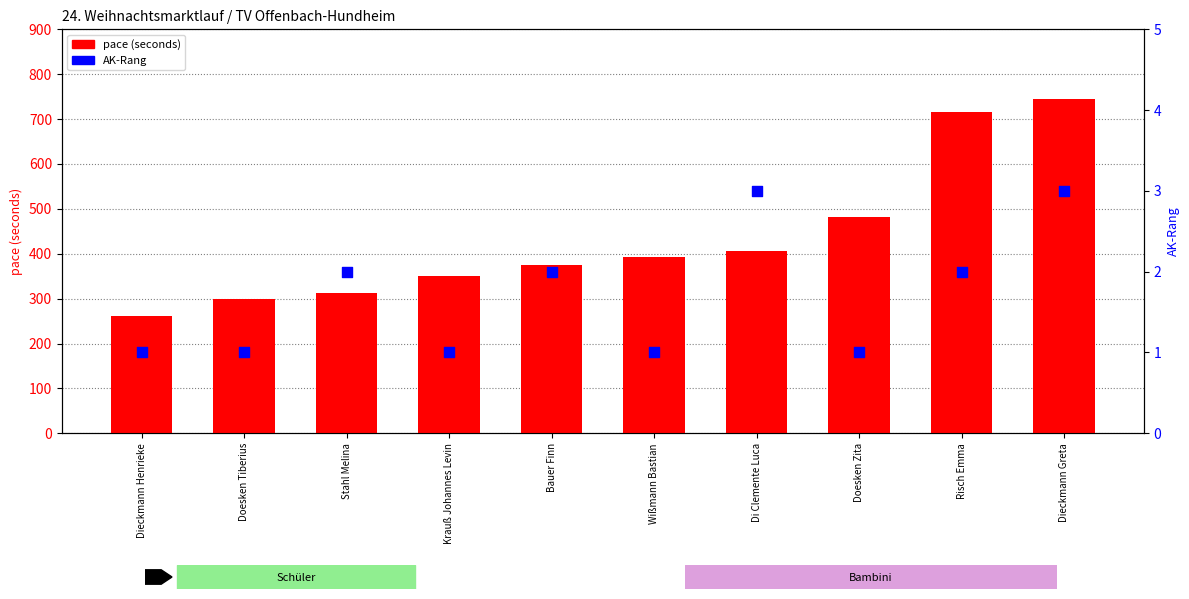

Which series reaches the maximum Y coordinate?

pace (seconds)